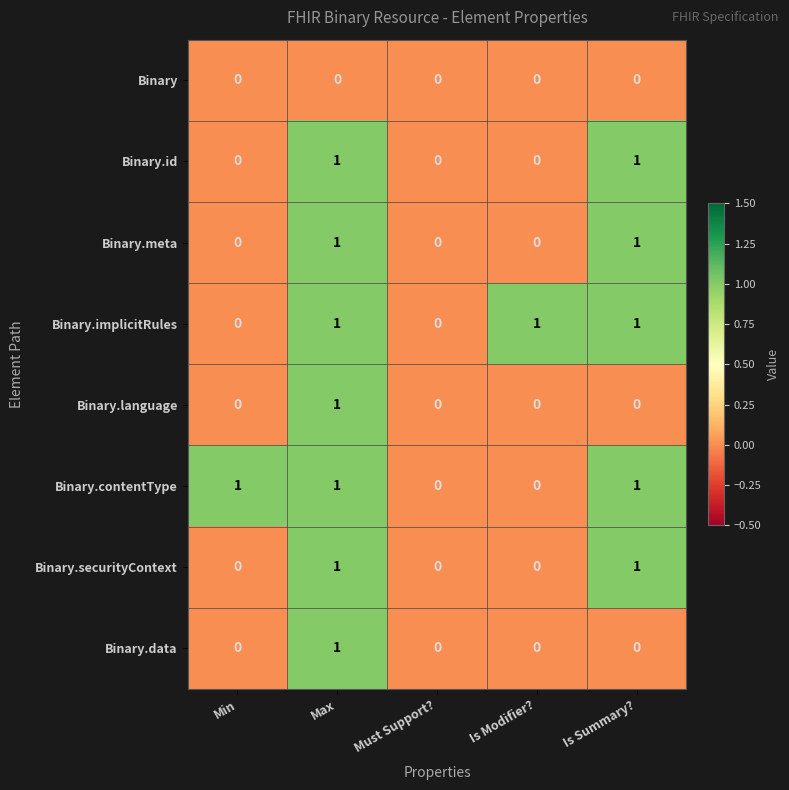

The Binary.id series shows 0 at Must Support?. True or false?

True